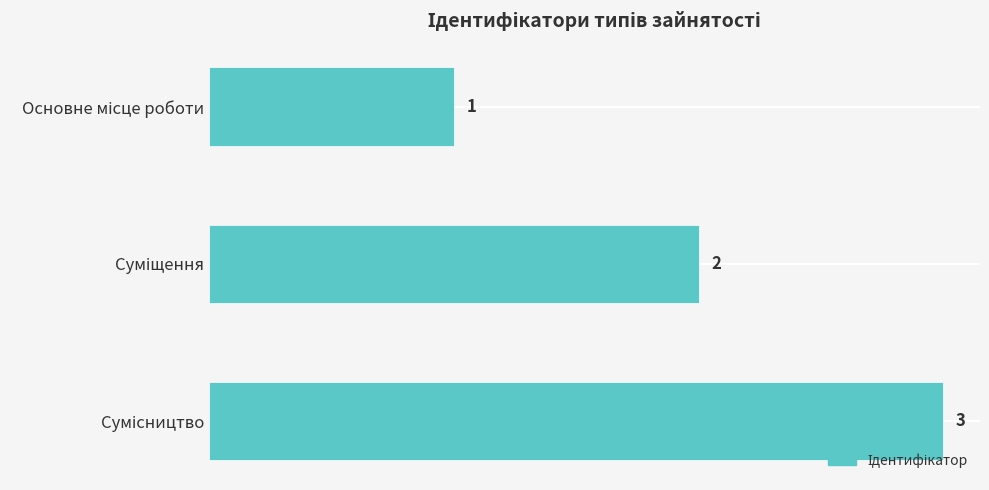

How many values are between 1 and 3?

3